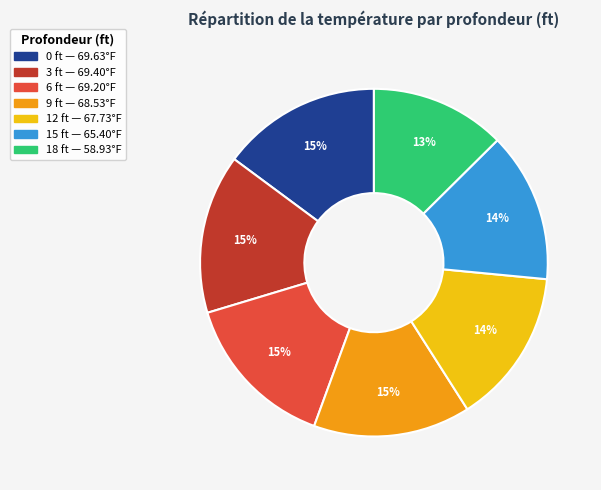

How many segments does this pie chart have?

7